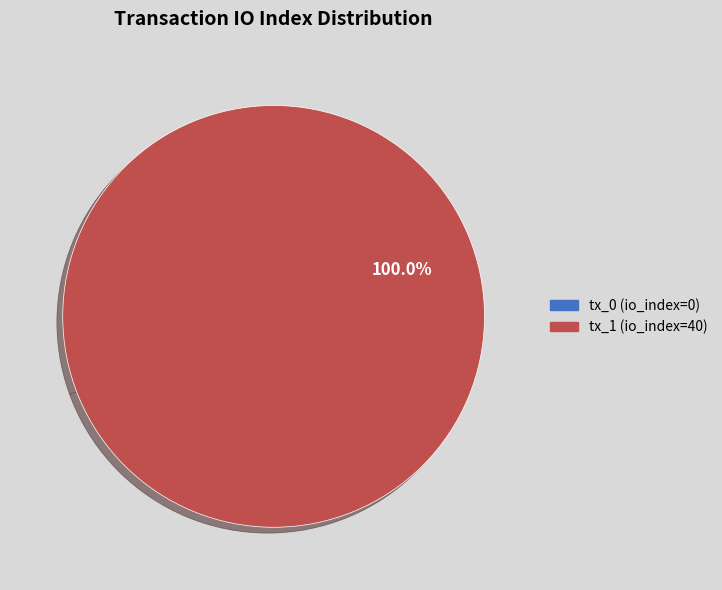

What is the largest slice in the pie chart?

tx_1 (io_index=40)